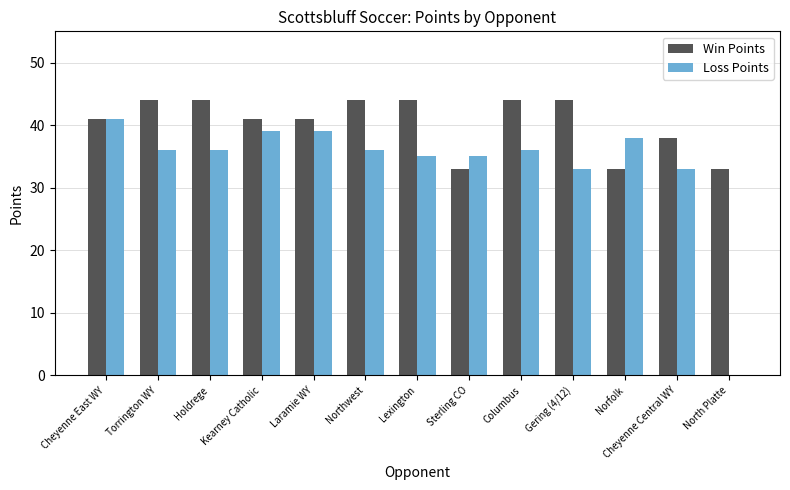

Does the chart contain stacked bars?

No